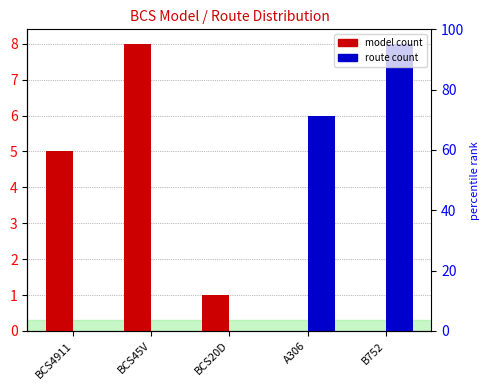

Count the number of categories in the chart.

5